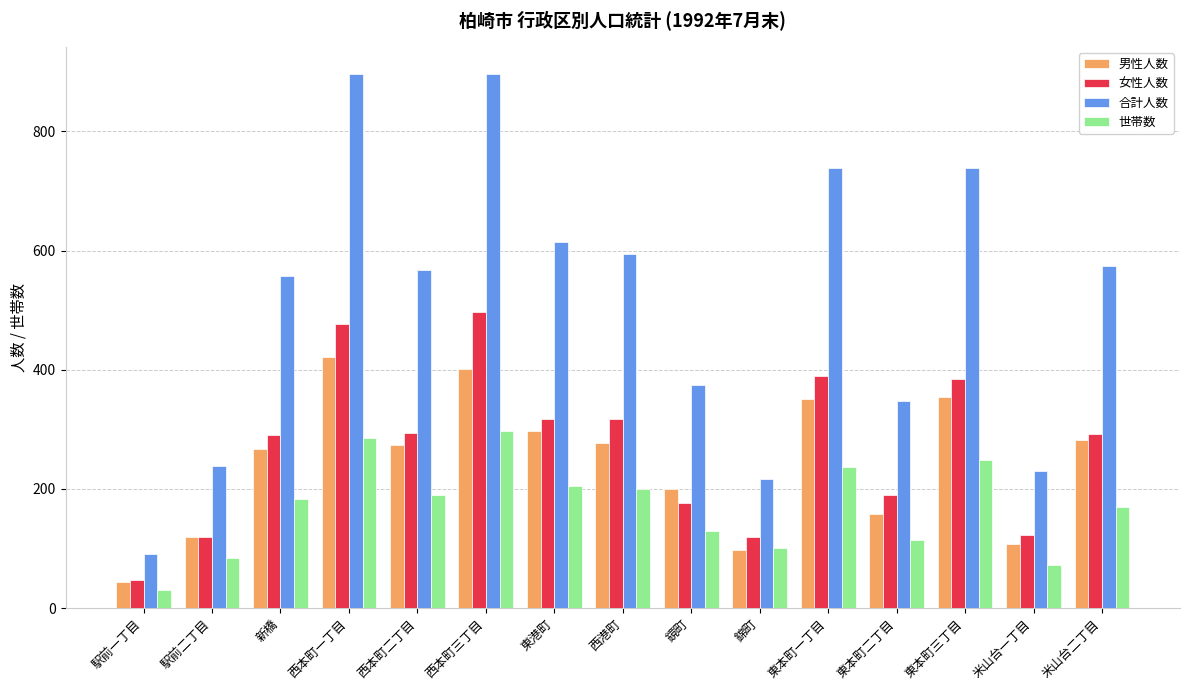

What are all the series names shown in the legend?

男性人数, 女性人数, 合計人数, 世帯数